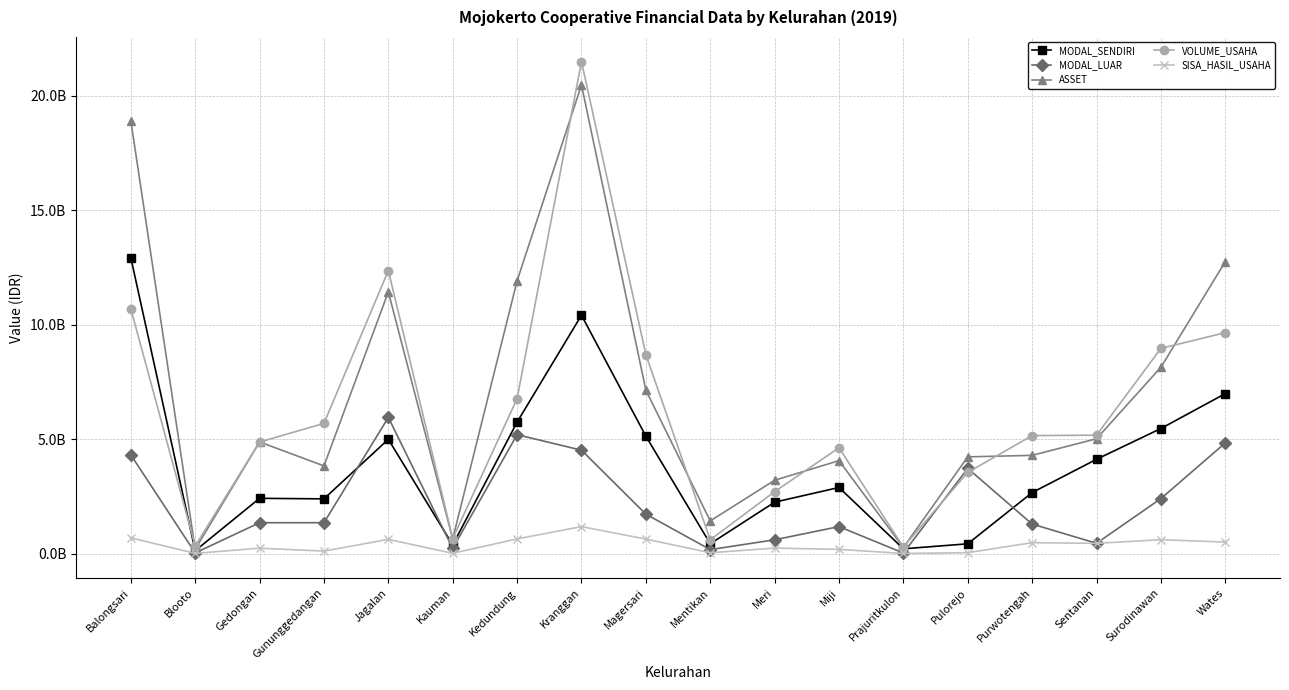

After their last crossing, which series has the higher values: MODAL_LUAR or VOLUME_USAHA?

VOLUME_USAHA